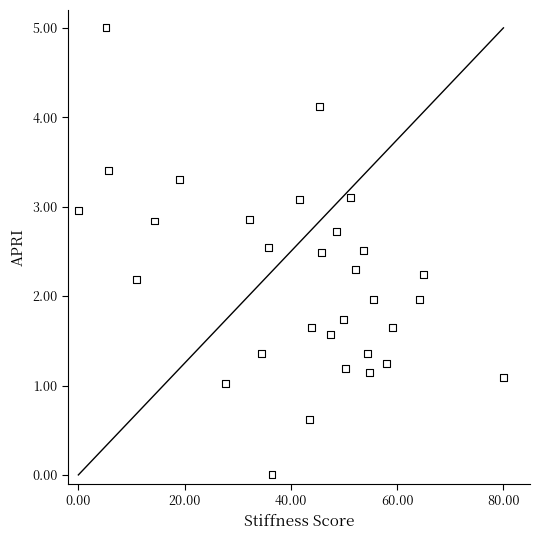

What is the range of X values (max minus min)?

80.0